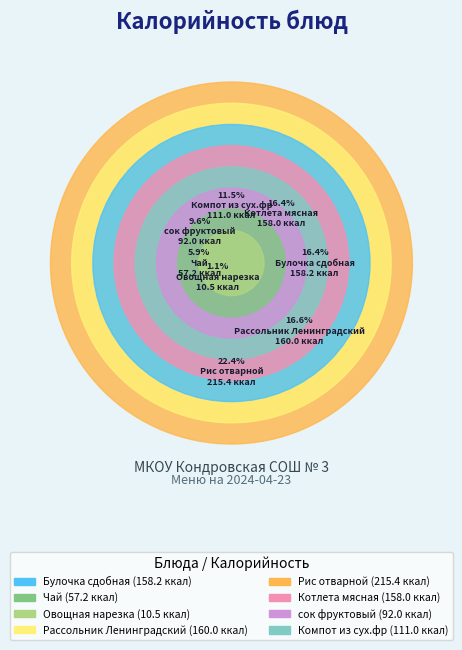

To the nearest percent, what is the combined percentage of Компот из сух.фр and сок фруктовый?

21%